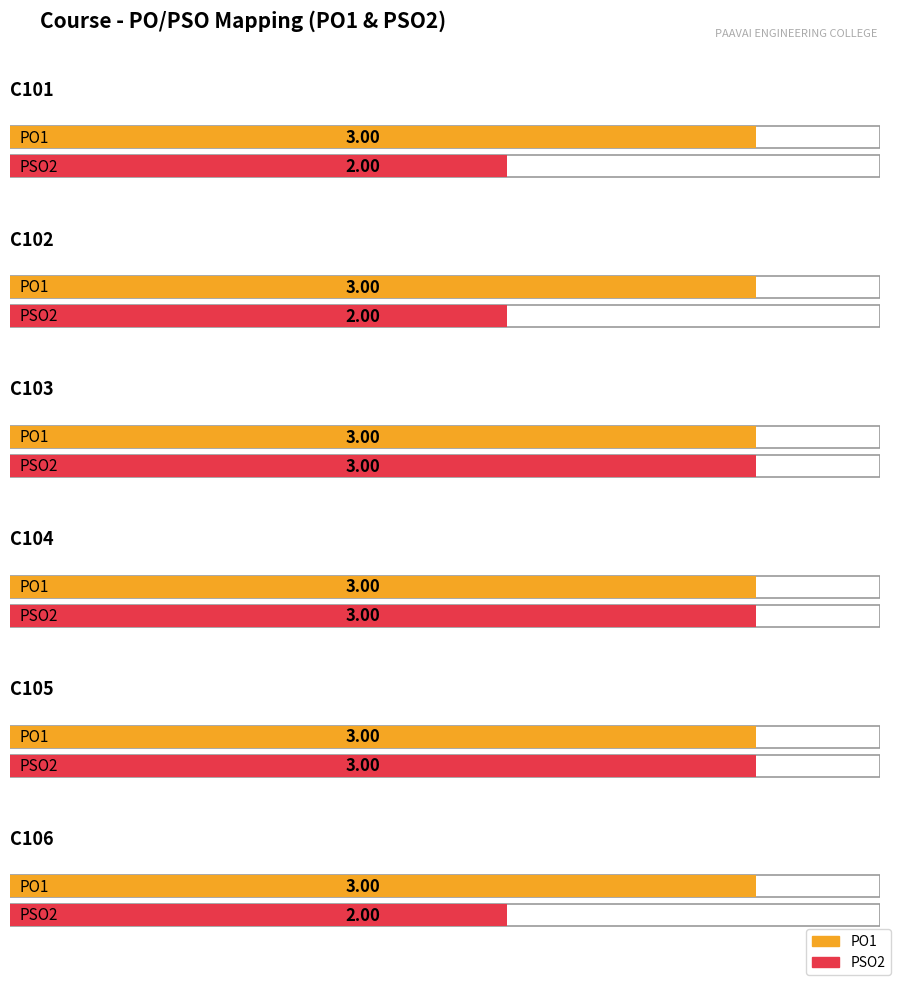

The value of PO1 at C110 is 2. True or false?

False